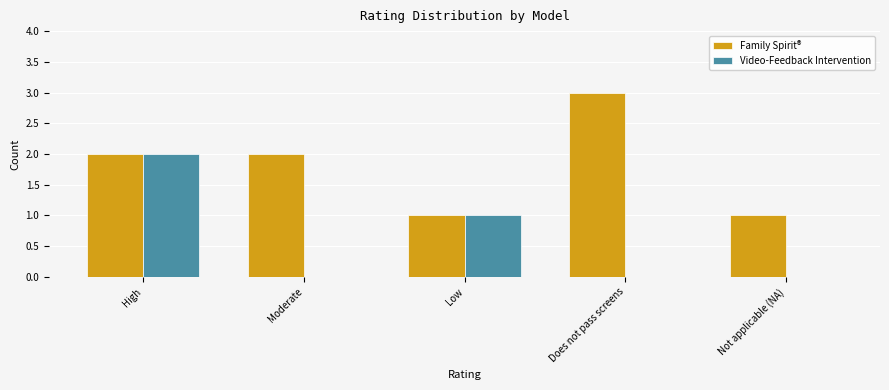

The value of Video-Feedback Intervention at Moderate is 1. True or false?

False